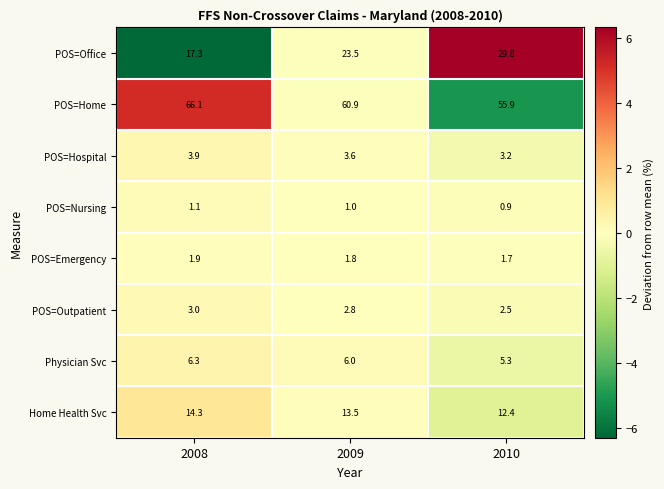

The value of Physician Svc at 2010 is 3.6. True or false?

False